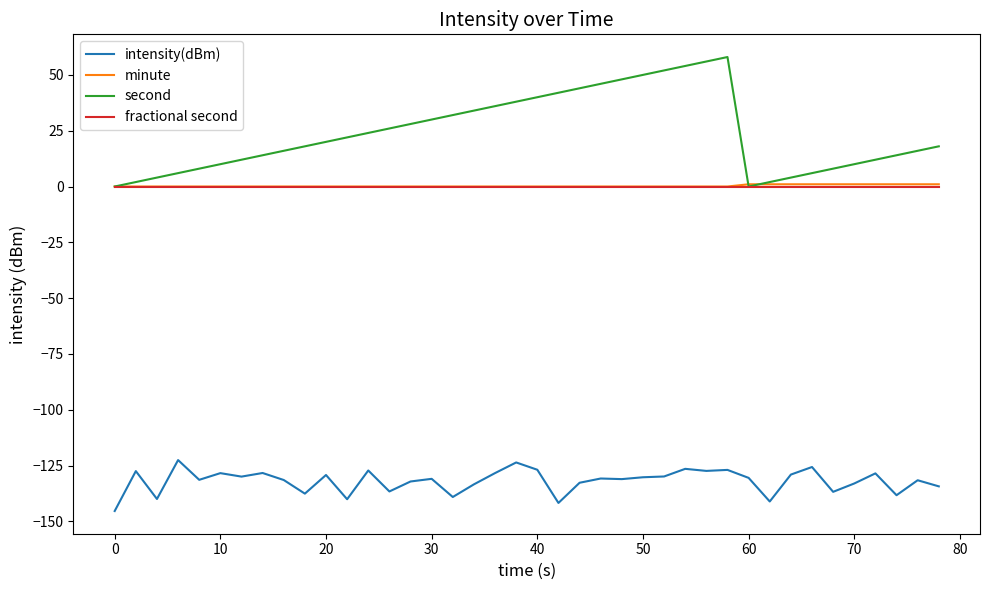

Which series has the largest range (max minus min)?

second